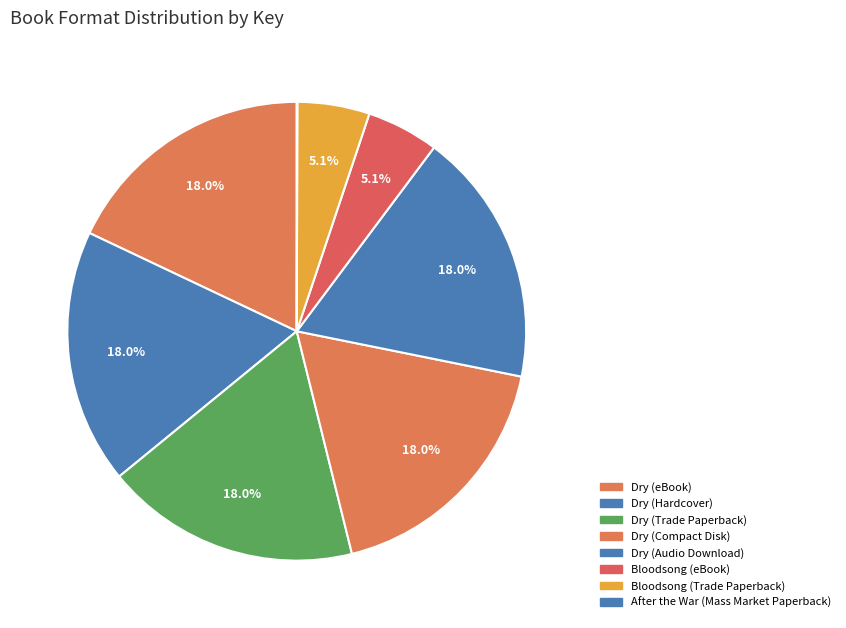

How many segments does this pie chart have?

8